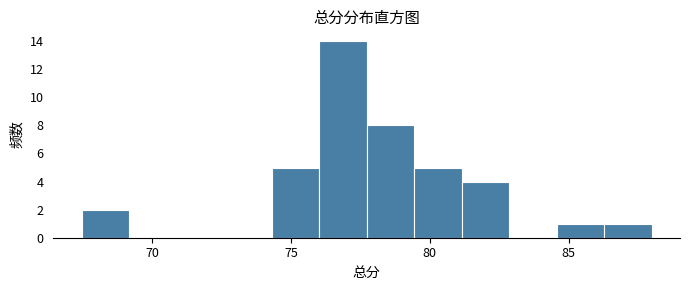

Read against the x-axis, roughly where is the centre of the tallest bar?

77.0